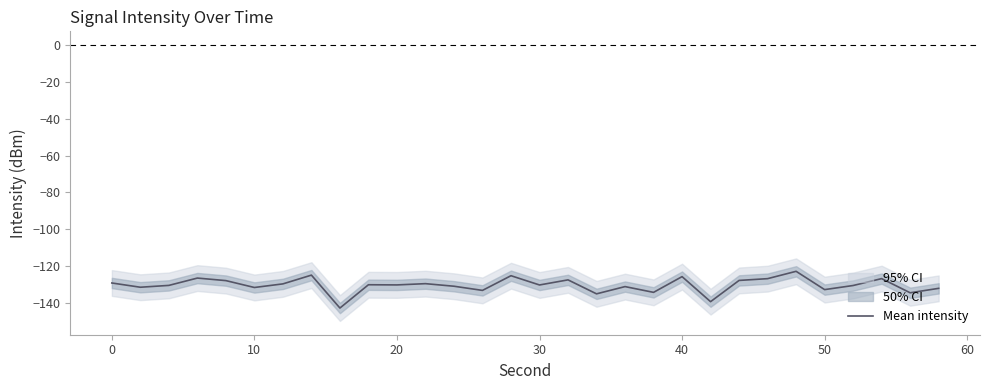

What is the difference between the maximum and minimum values?

19.9